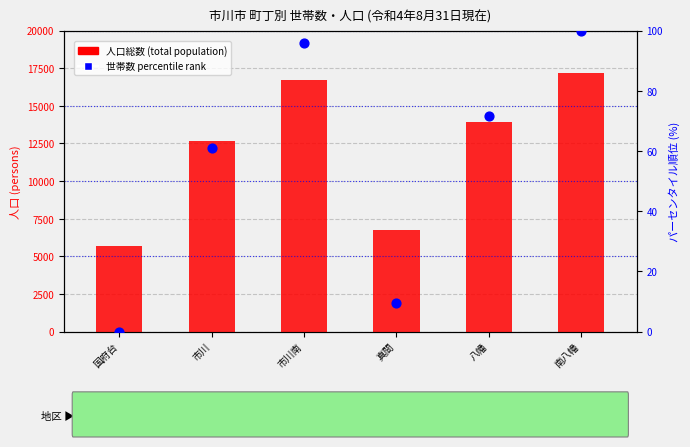

Is the value of 世帯数 percentile rank at 南八幡 greater than the value of 人口総数 (total population) at 国府台?

No